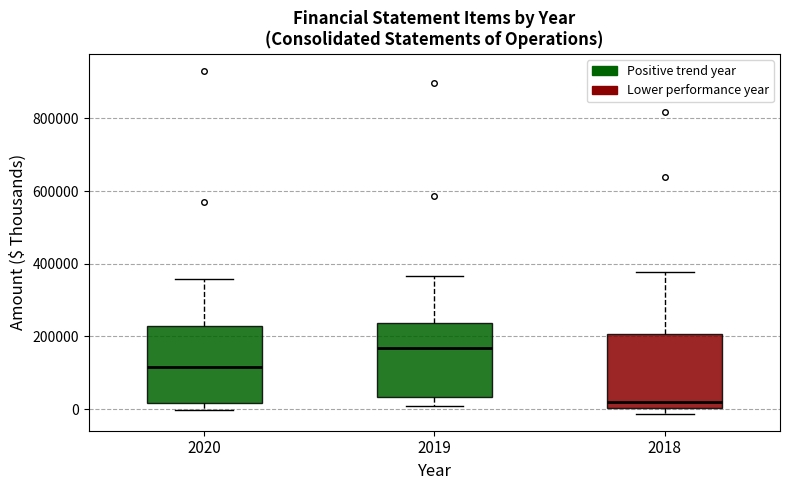

Reading left to right, transcribe this box plot: for each box, give where its median line is, the range the box spans, and where its two whiskers end, as read against the y-axis. The values are not printed on the chart, so give them approximately, as read against the axis.

2020: median 120000, box 20000 to 220000, whiskers 0 to 360000
2019: median 160000, box 40000 to 240000, whiskers 0 to 360000
2018: median 20000, box 0 to 200000, whiskers -20000 to 380000